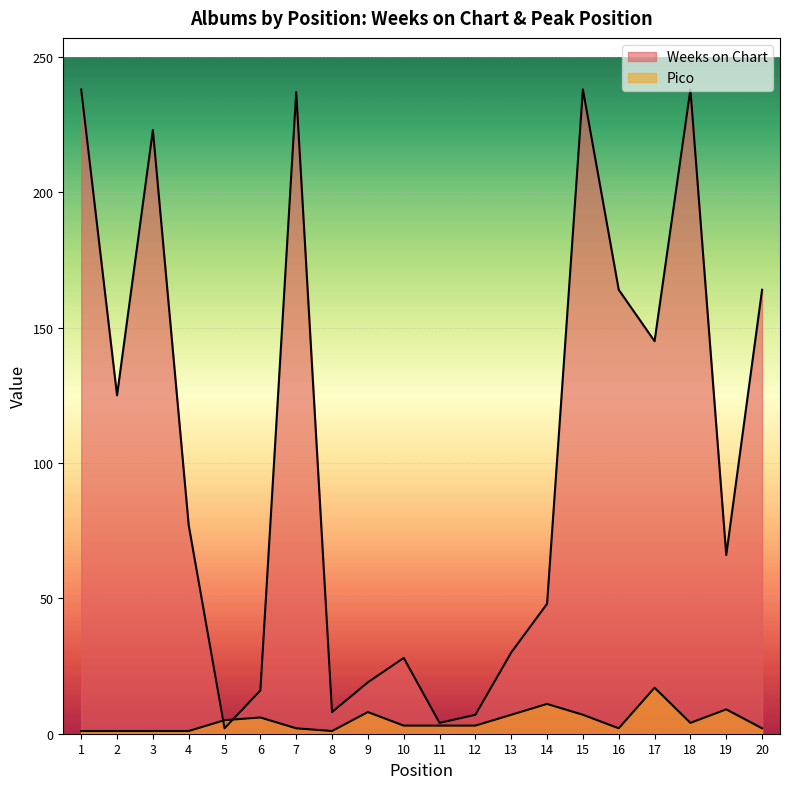

At which label is Weeks on Chart closest to 120?

2